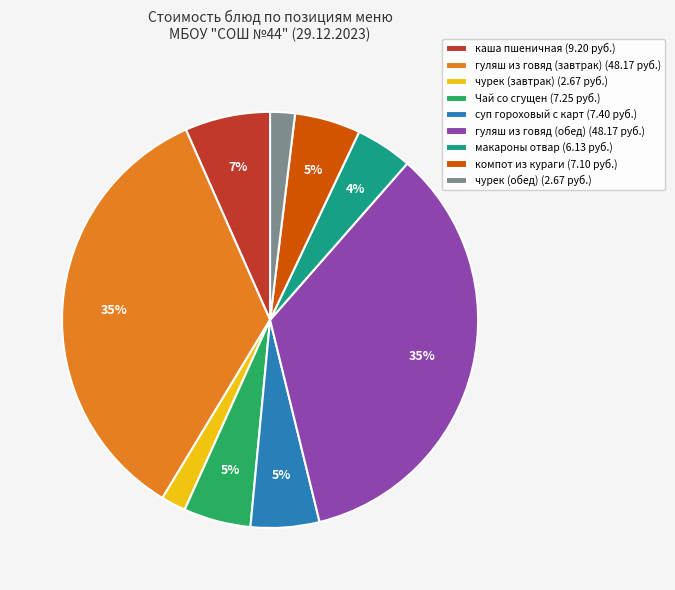

Is the sum of макароны отвар (6.13 руб.) and чурек (завтрак) (2.67 руб.) greater than half?

No